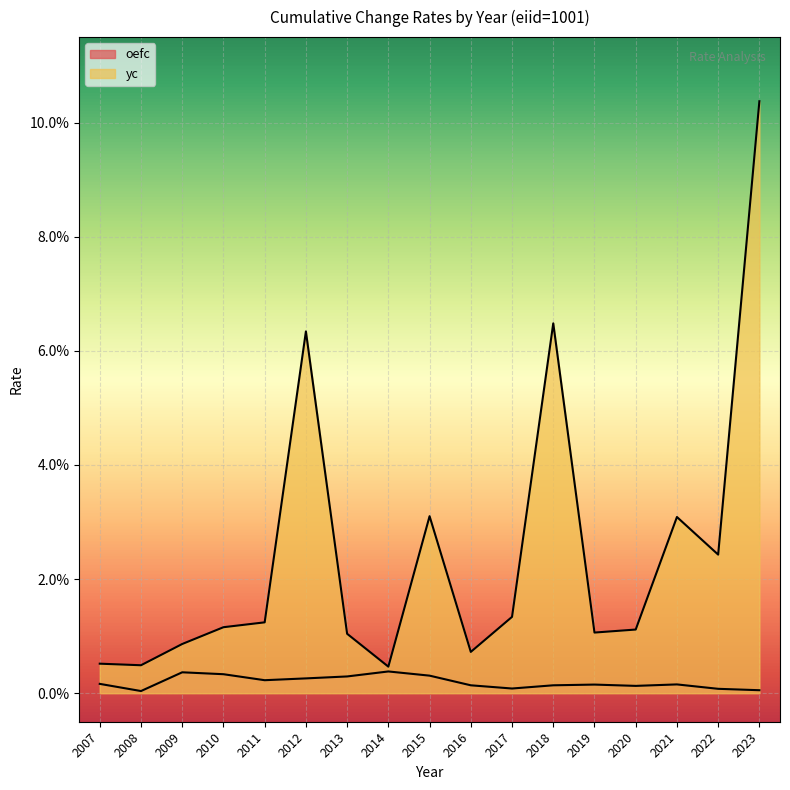

In yc, how many points are higher than both neighbors (excluding endpoints)?

4